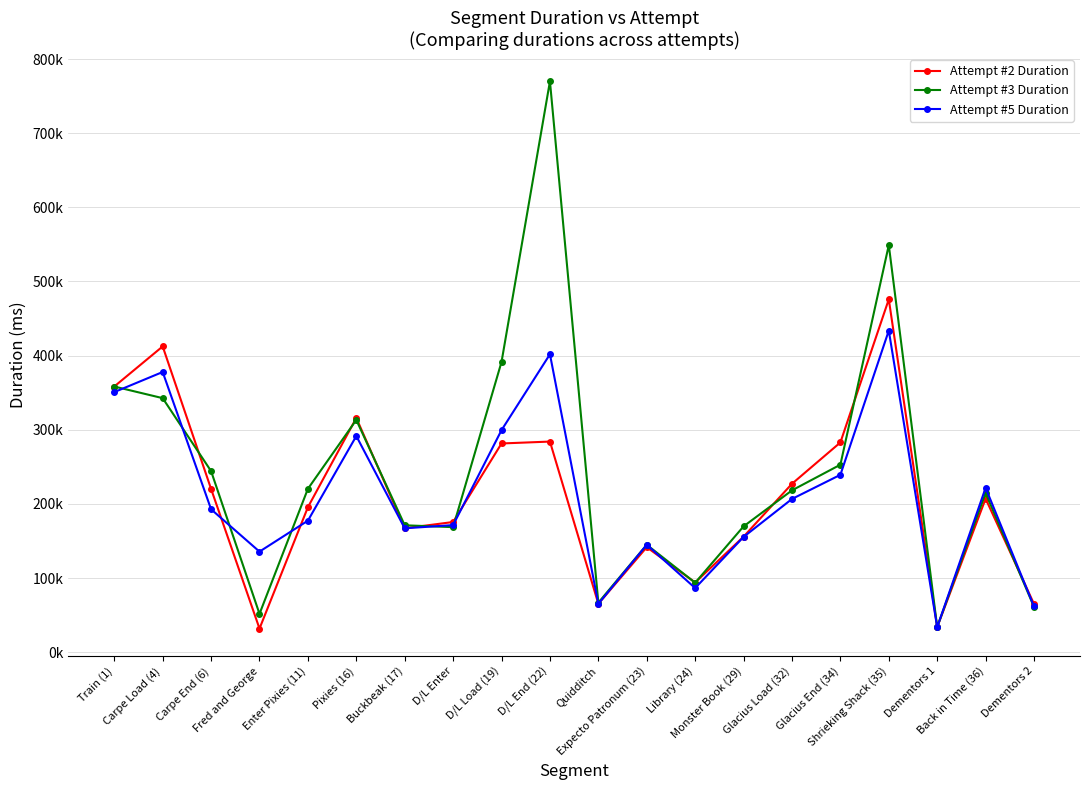

Between Back in Time (36) and Pixies (16), which is larger?

Pixies (16)